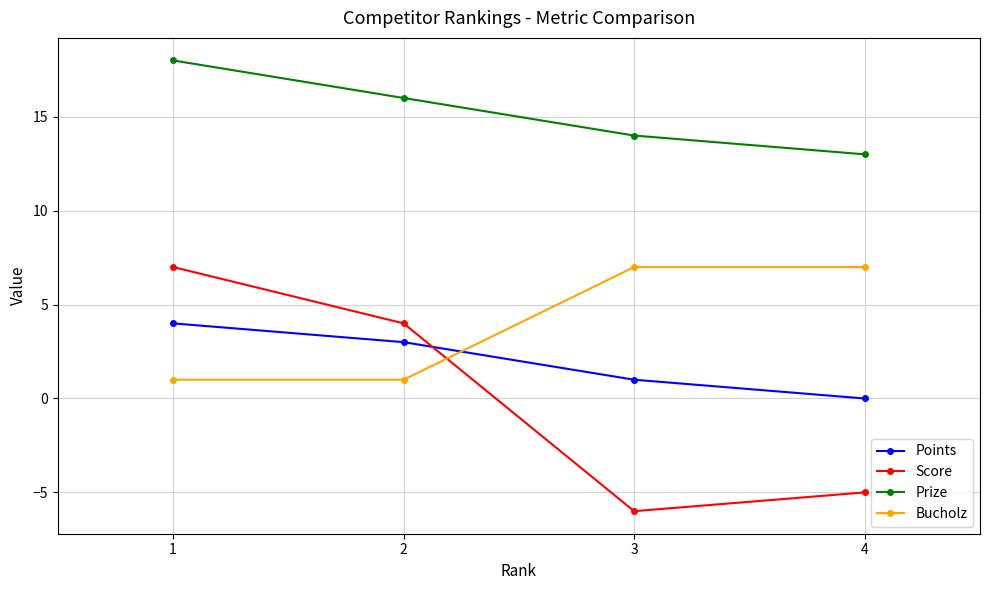

Count the Points values in the range 1 to 4.

3